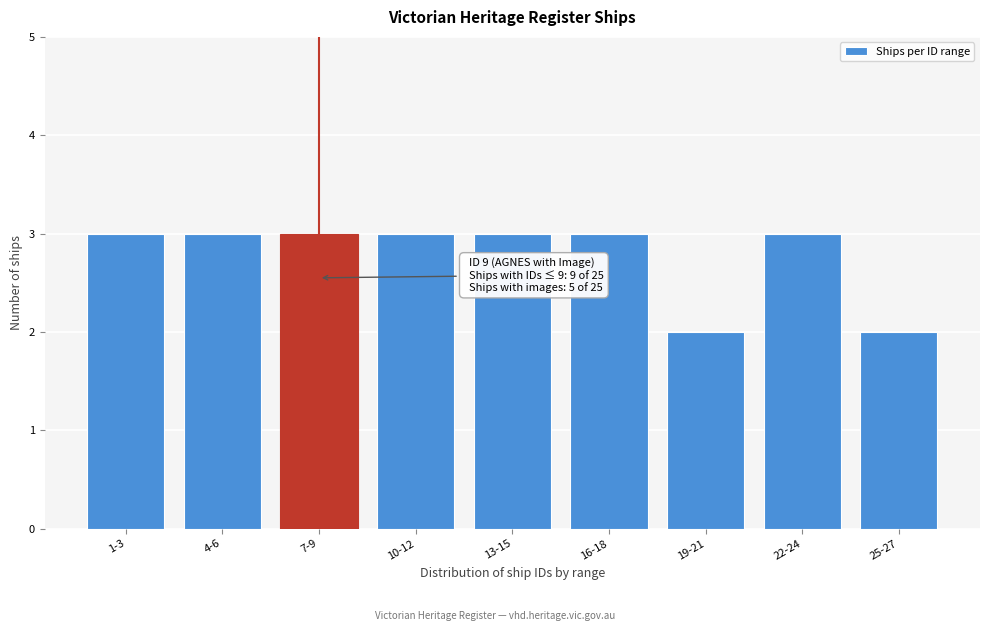

Reading left to right, what are all the values shown in this chart?

3	3	3	3	3	3	2	3	2